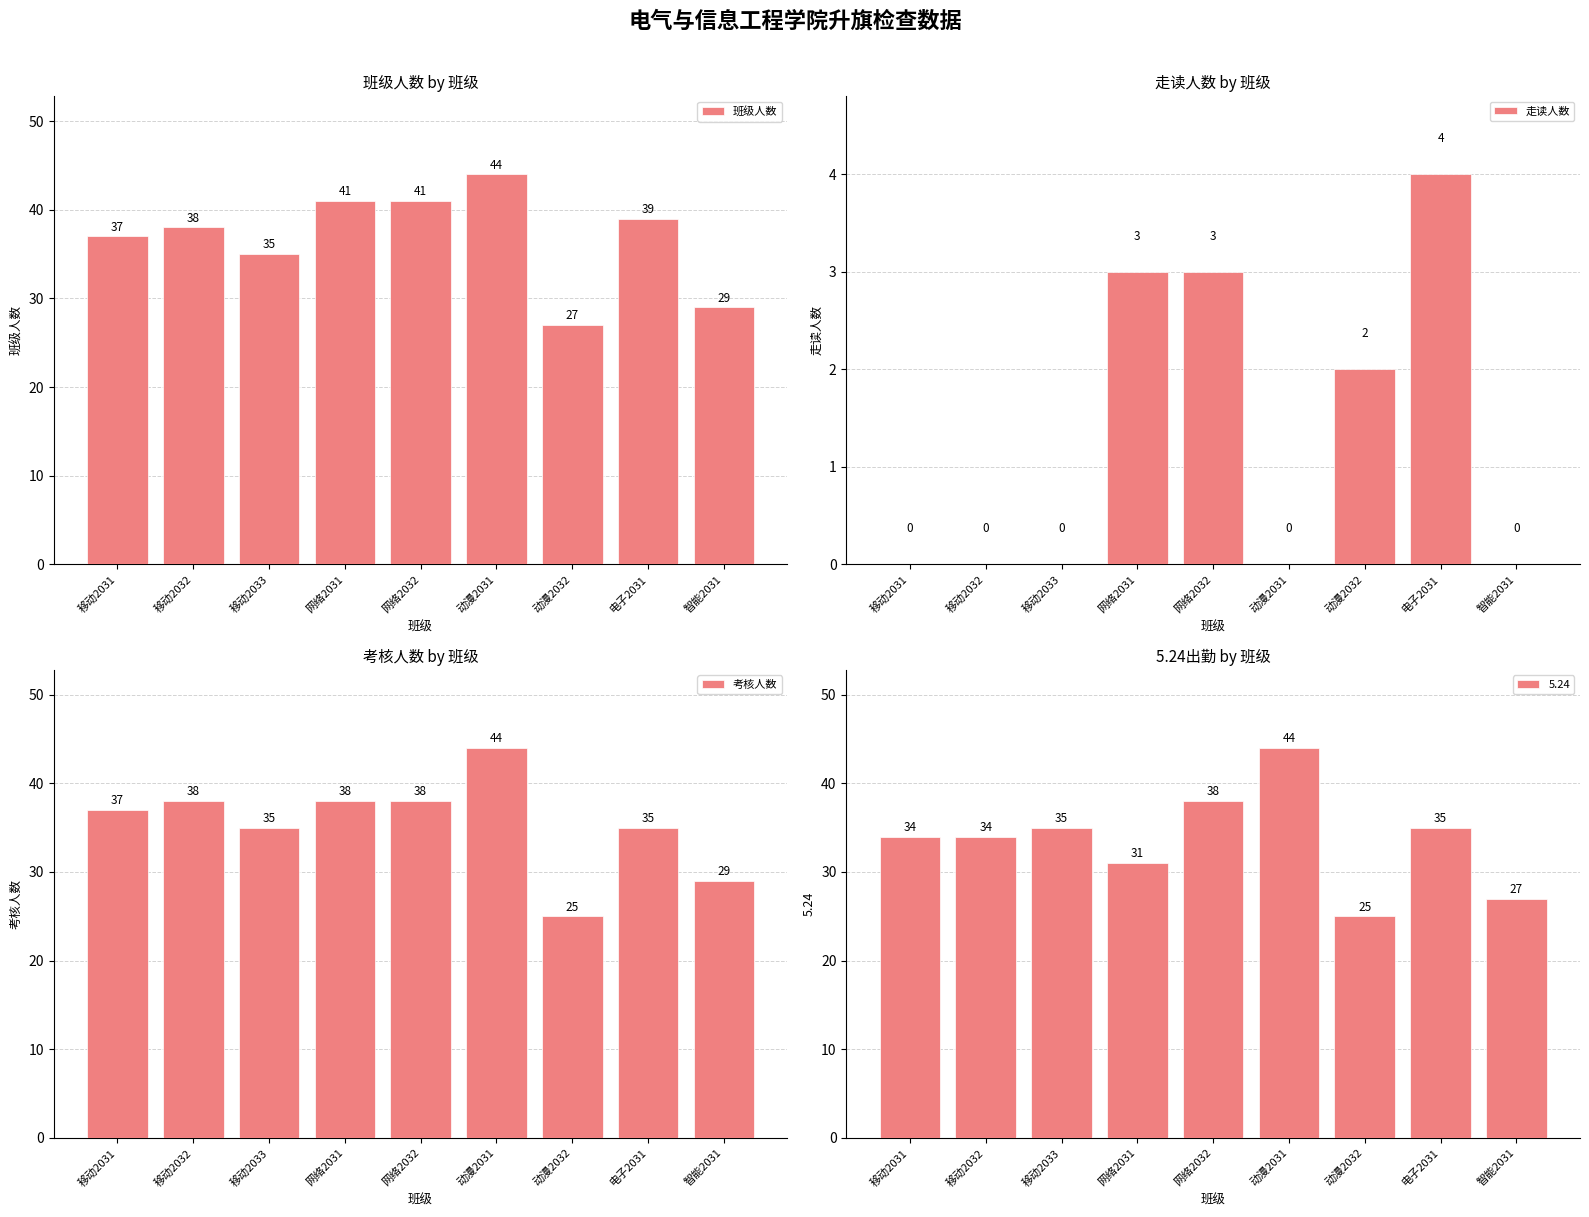

What is the value of the 班级人数 bar at the 2nd from the left?

38